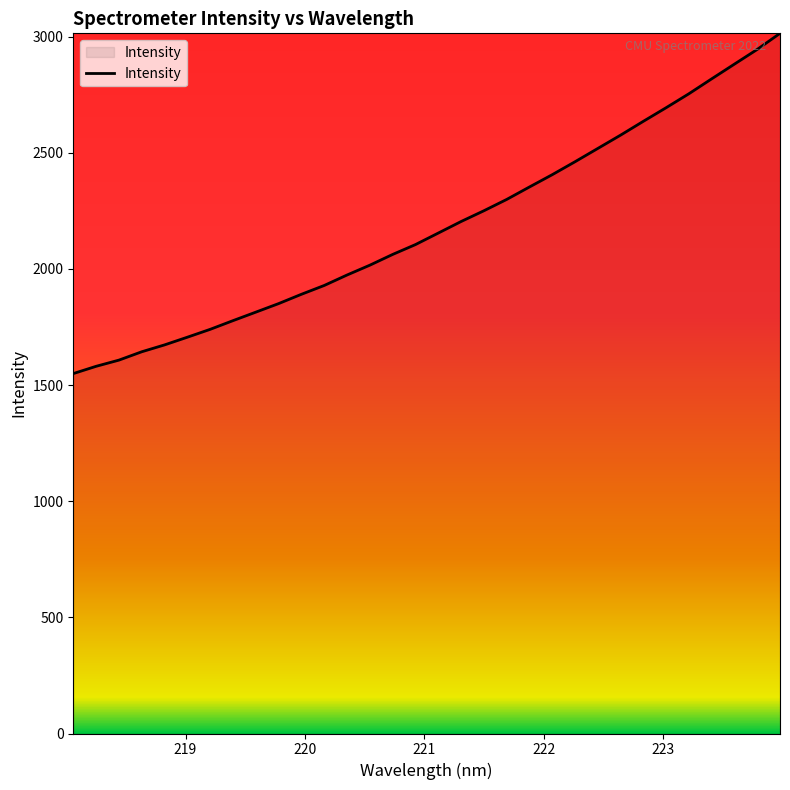

What is the maximum value shown in the chart?

3014.5